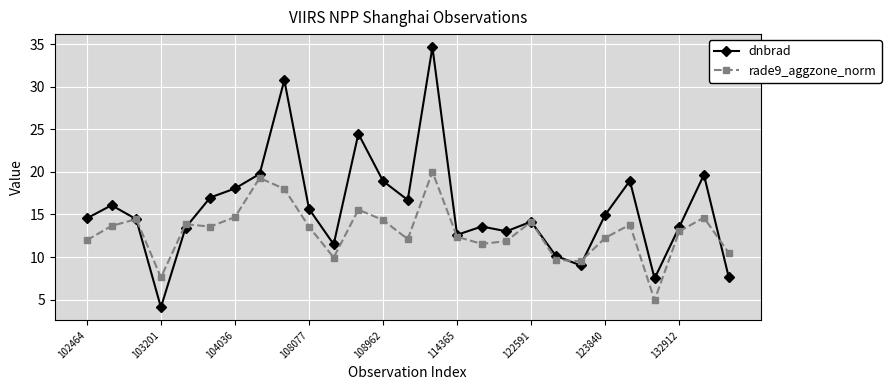

What is the maximum value for dnbrad?

34.6